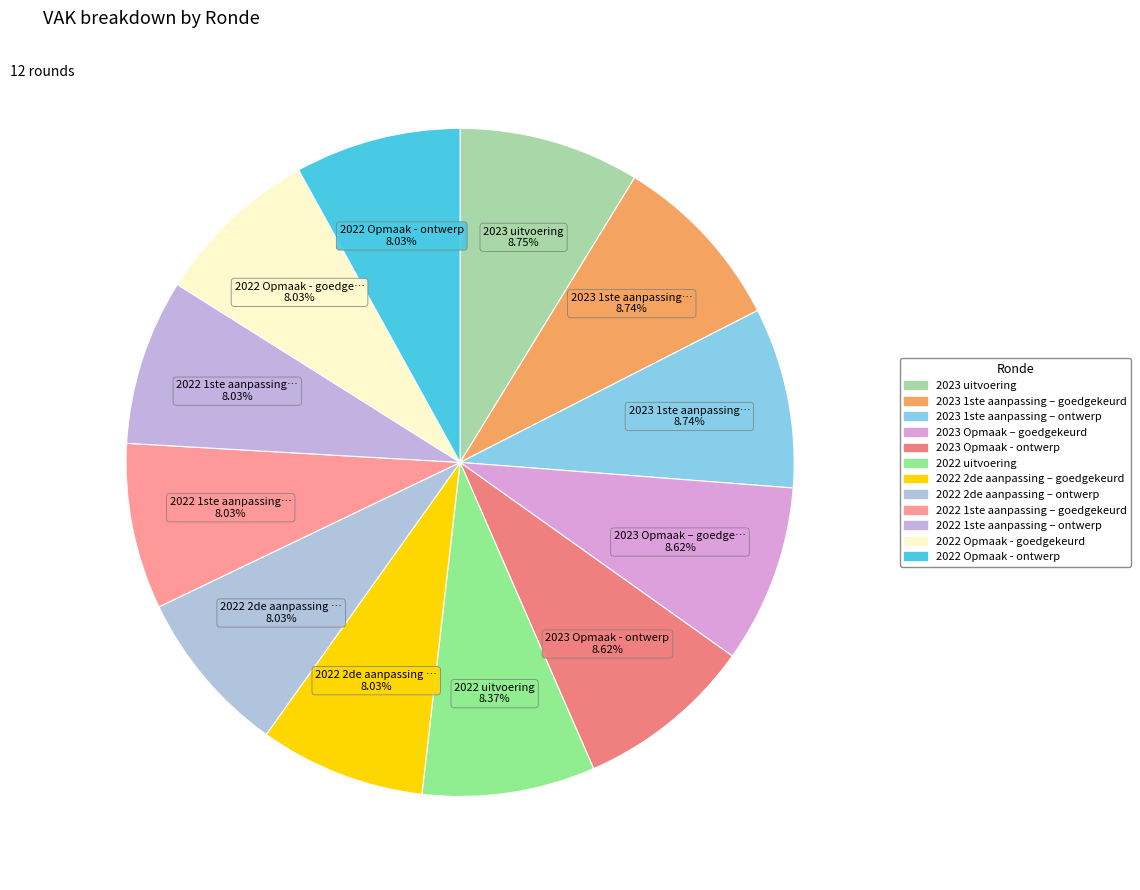

True or false: 2022 uitvoering accounts for 1% of the total.

False